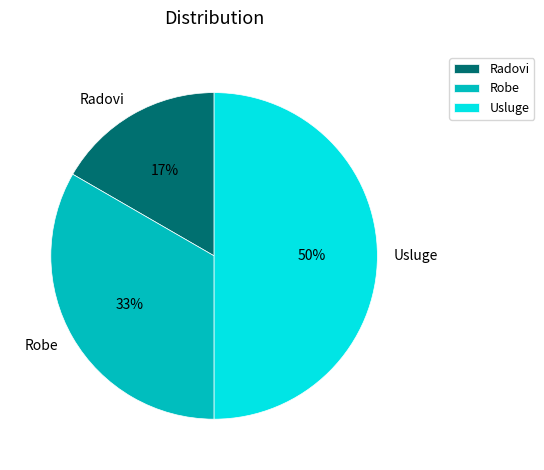

Is Radovi the majority of the pie?

No